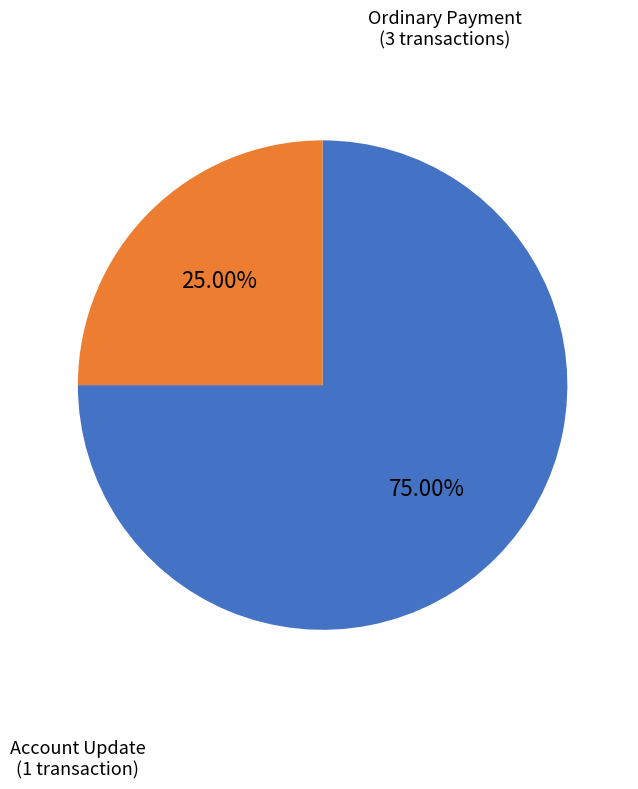

Does any single category account for the majority?

Yes